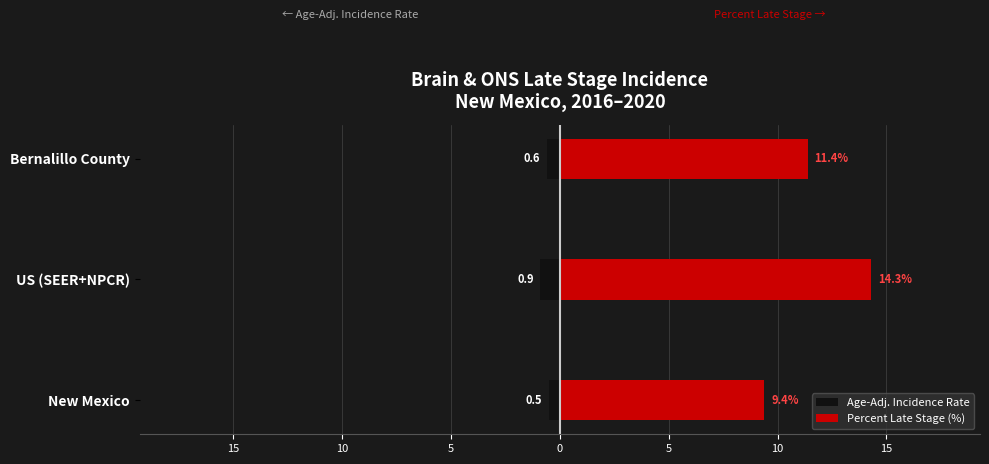

List the series in order of their overall mean, lowest first.

Age-Adj. Incidence Rate, Percent Late Stage (%)